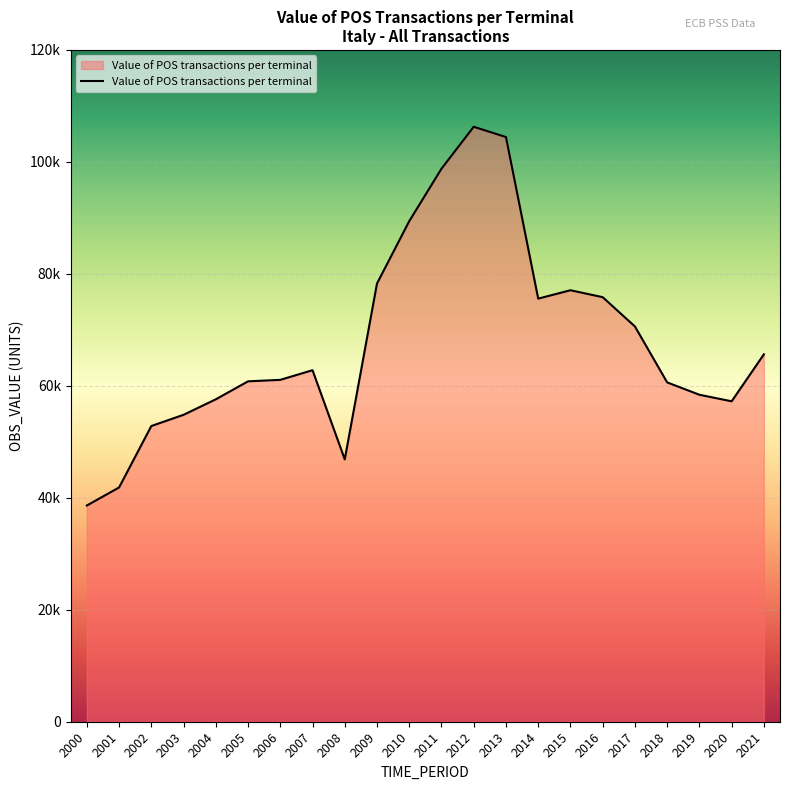

What is the value of the 10th point from the left?

78275.5